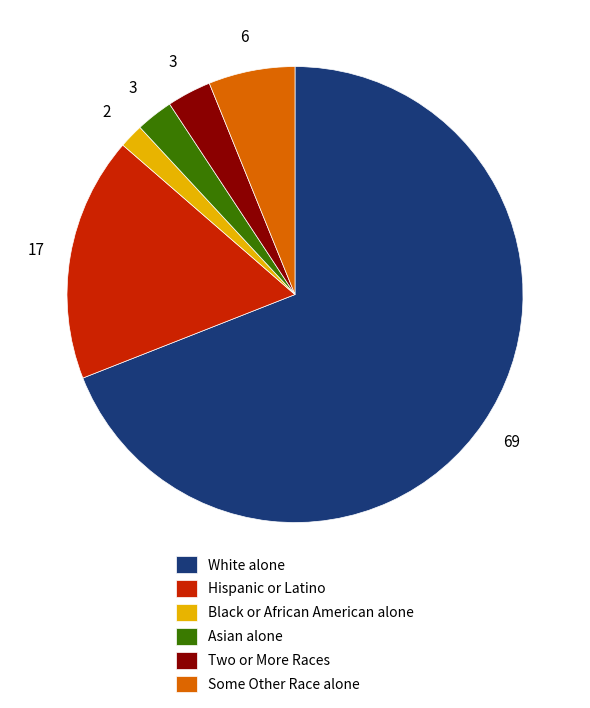

Is it true that Two or More Races is 3% of the pie?

True